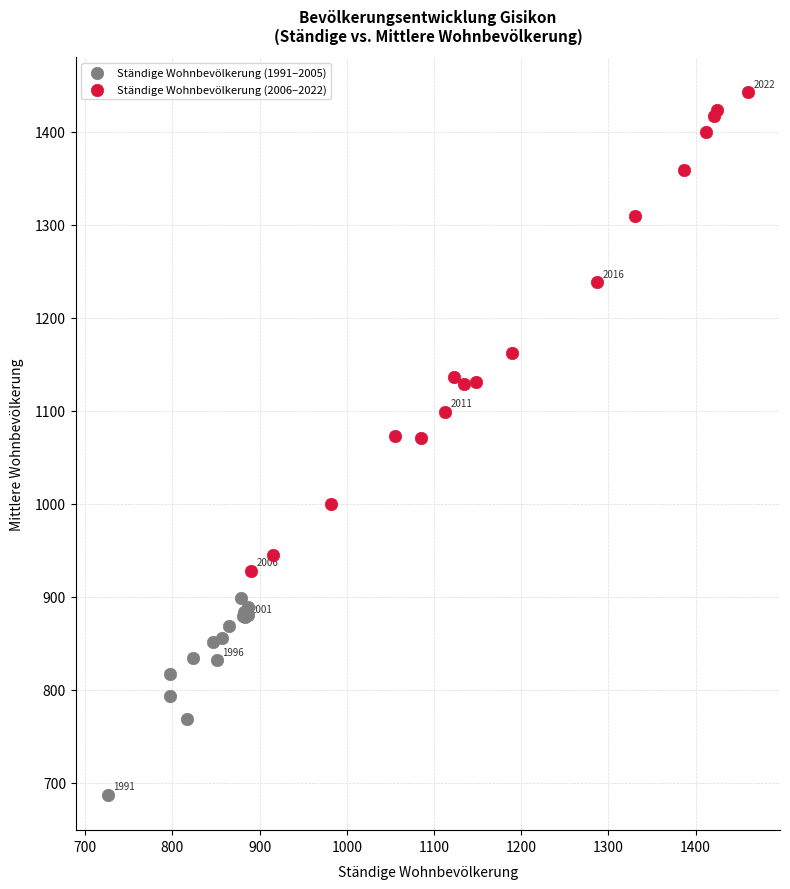

Which series has the widest spread of Y values?

Ständige Wohnbevölkerung (2006–2022)